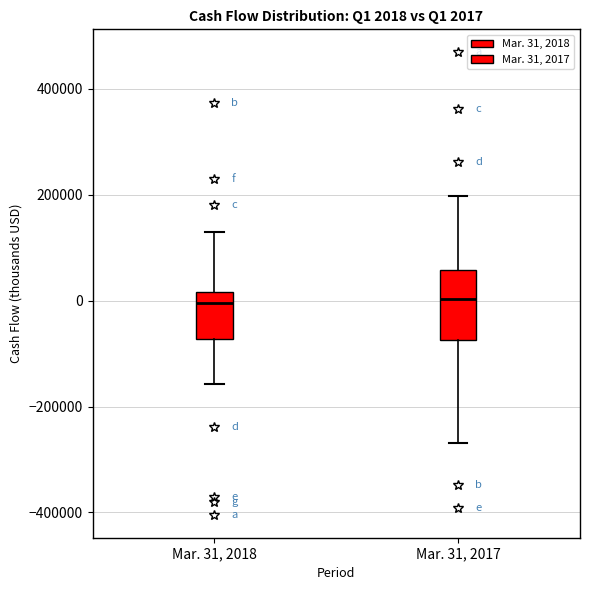

Which box is the tallest, from its lower edge to its upper edge?

Mar. 31, 2017